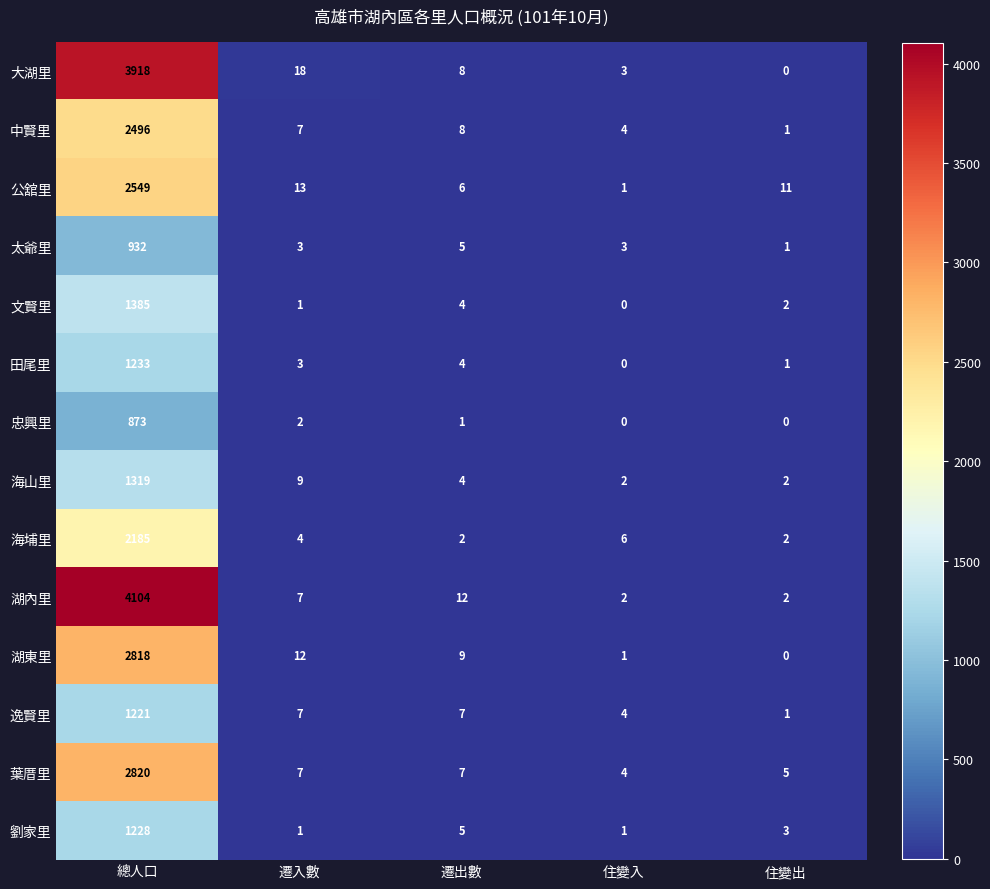

Where does the 逸賢里 series first go above 7?

總人口